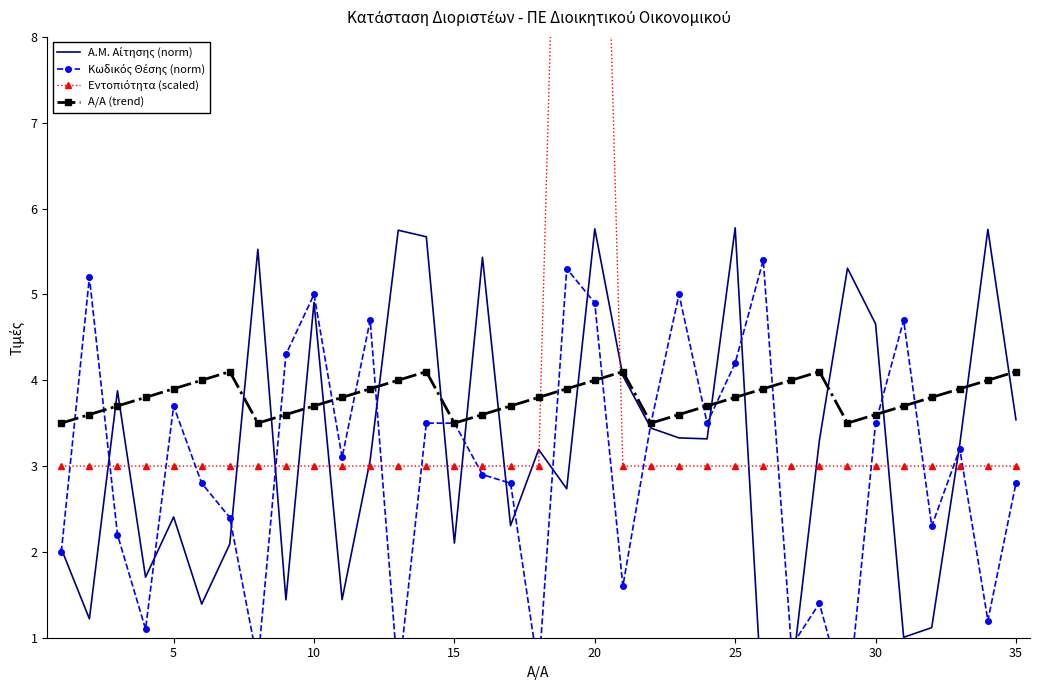

True or false: Α/Α (trend) has more than 0 interior local peaks.

True